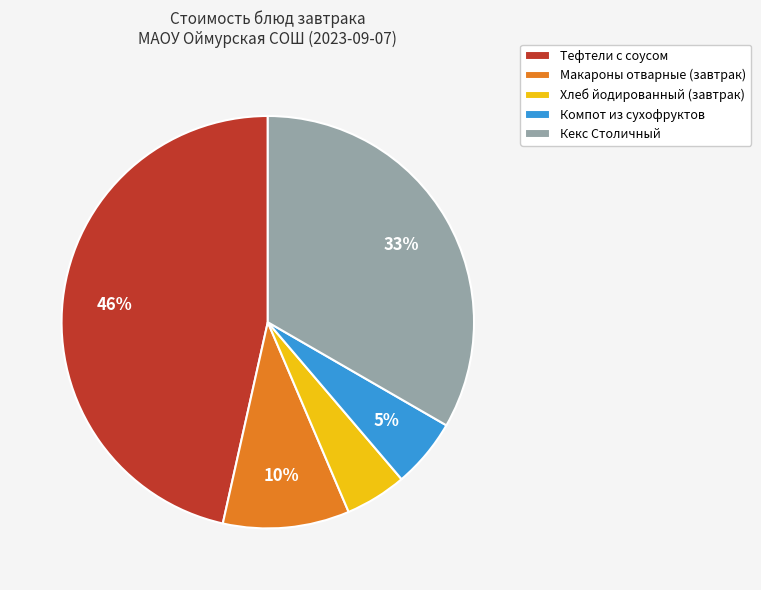

Does Тефтели с соусом account for over 50% of the chart?

No